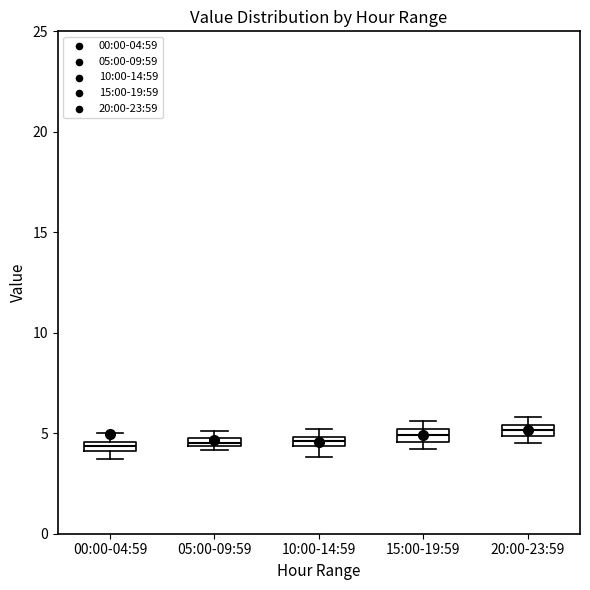

Where is the upper edge of the box for 00:00-04:59 on the y-axis? The values are not printed on the chart, so give them approximately, as read against the axis.

4.5